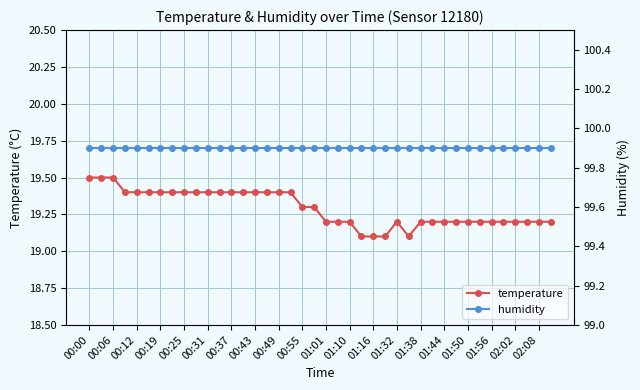

Is it true that temperature equals 28.2 at 00:25?

False